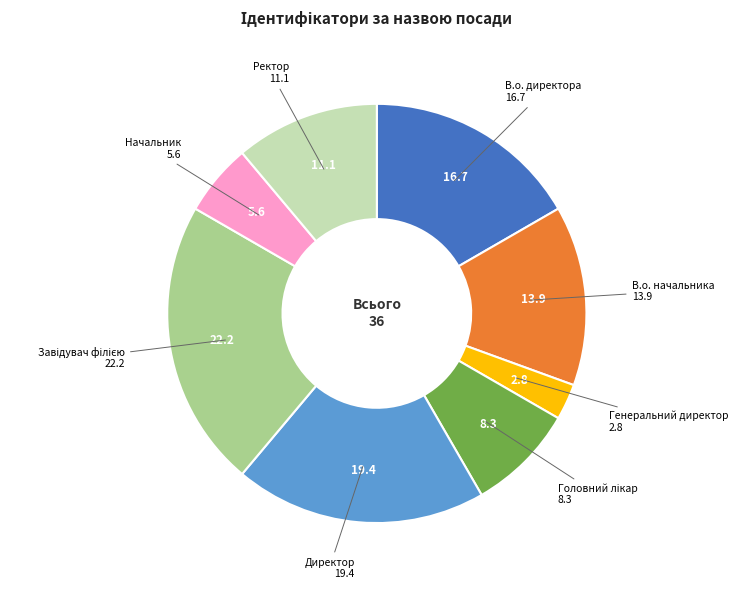

Is there a majority slice in this chart?

No